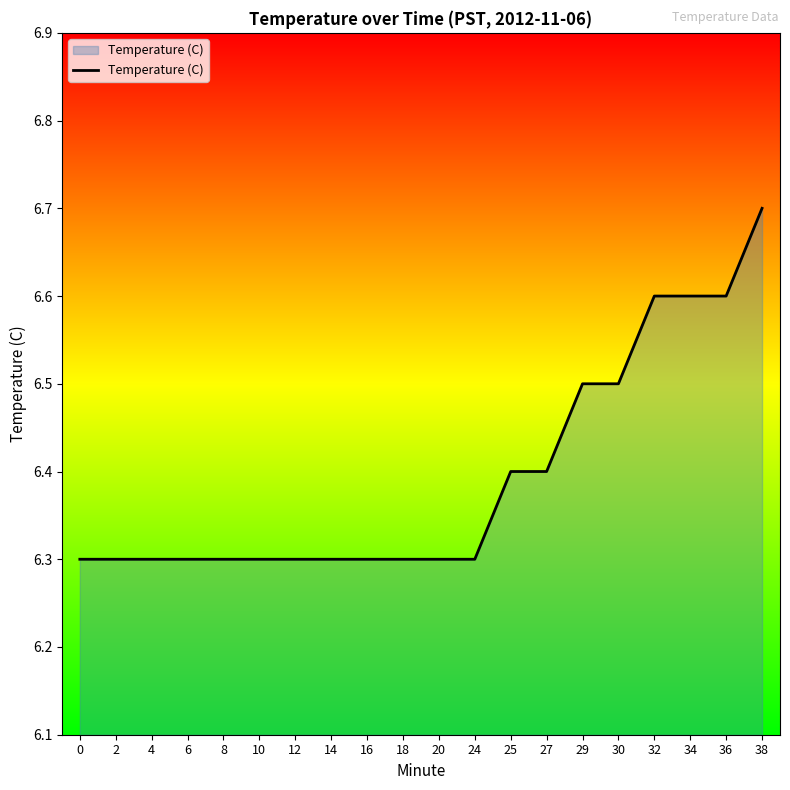

How many series are shown in this chart?

1